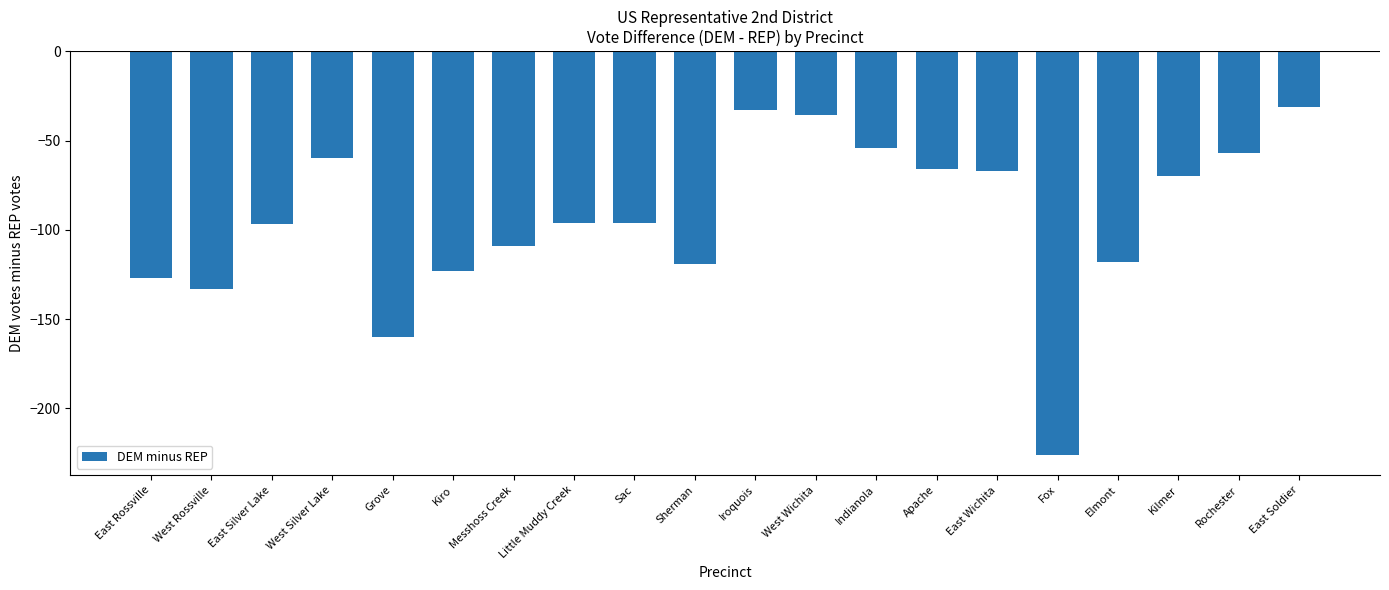

Which label corresponds to the largest value in the chart?

East Soldier